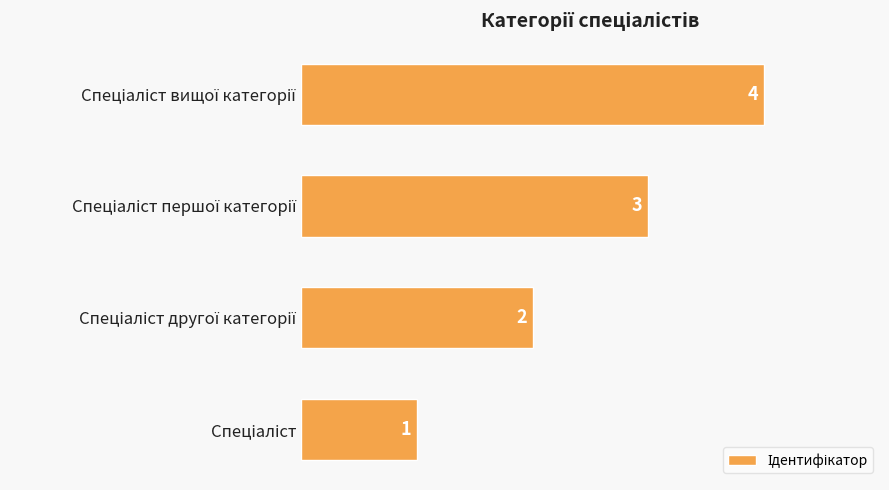

What is the greatest value displayed?

4